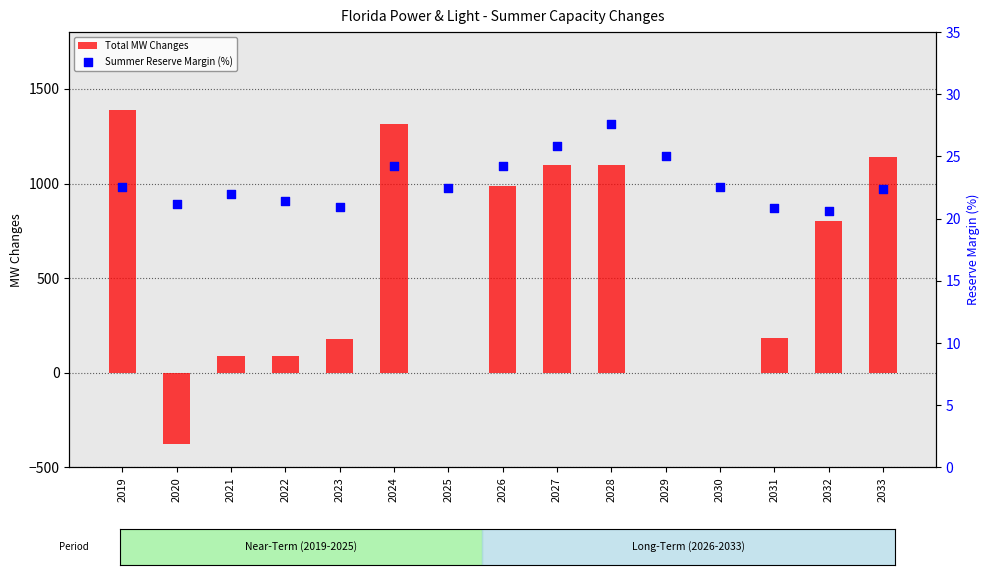

At how many categories does at least one series exceed 104?

9